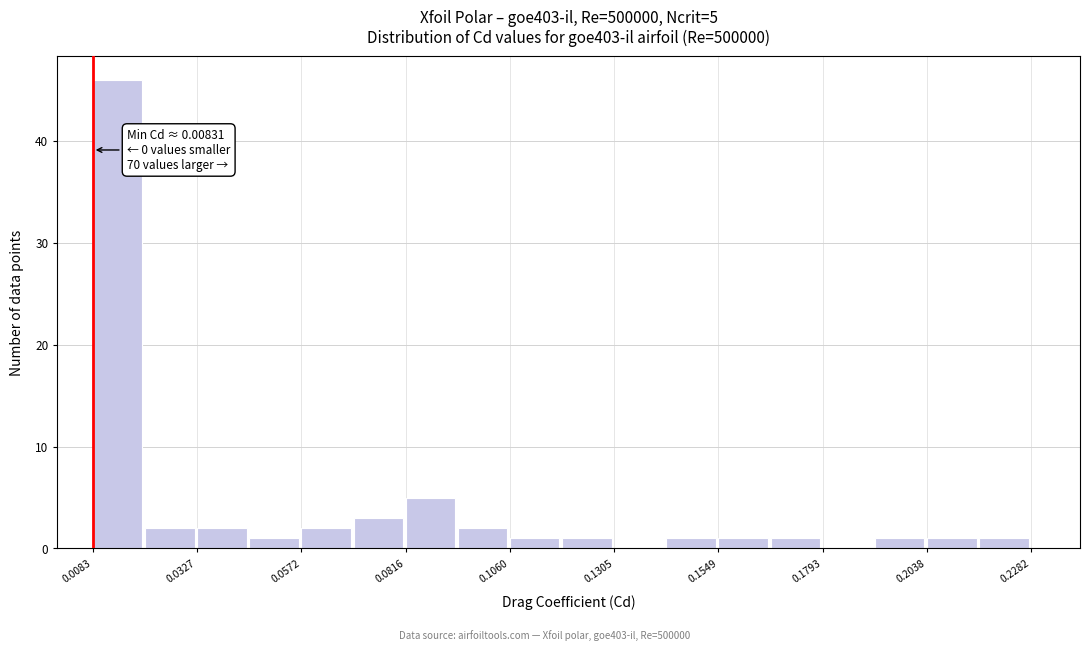

Around what value on the x-axis is the tallest bar? Give the approximate position of its centre, as read against the axis.

0.015